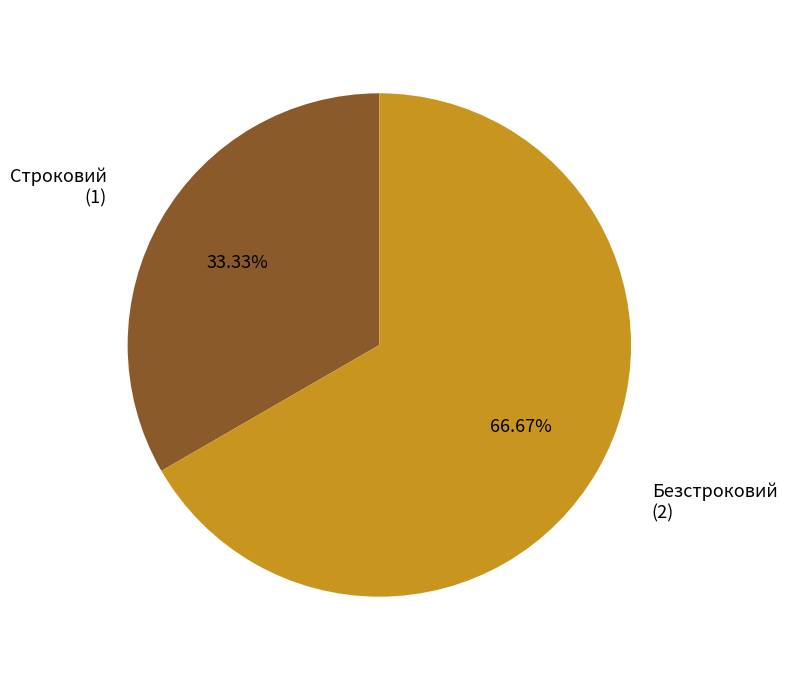

True or false: Строковий accounts for 18% of the total.

False